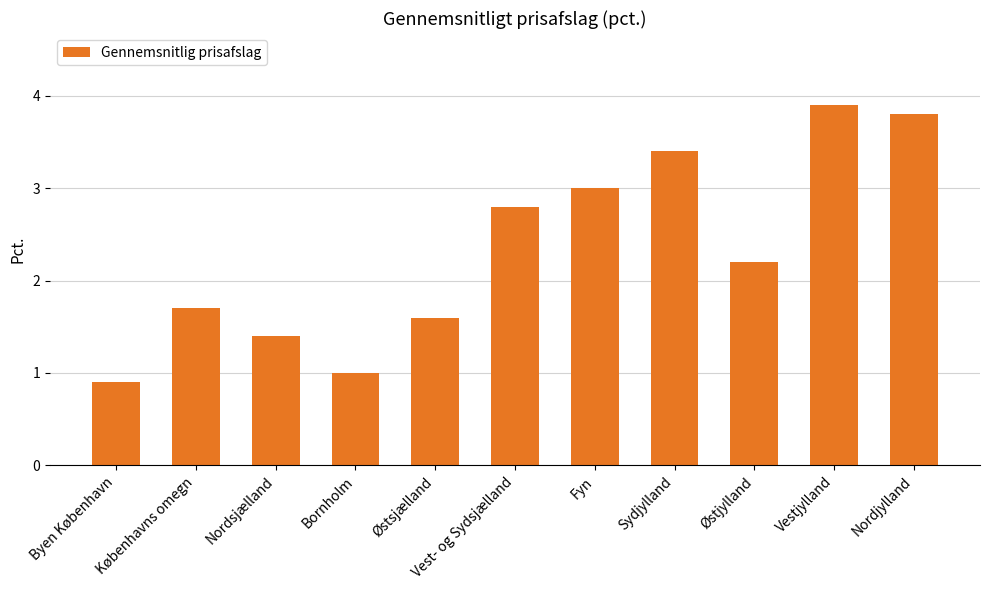

At which category does the chart reach its peak across all series?

Vestjylland